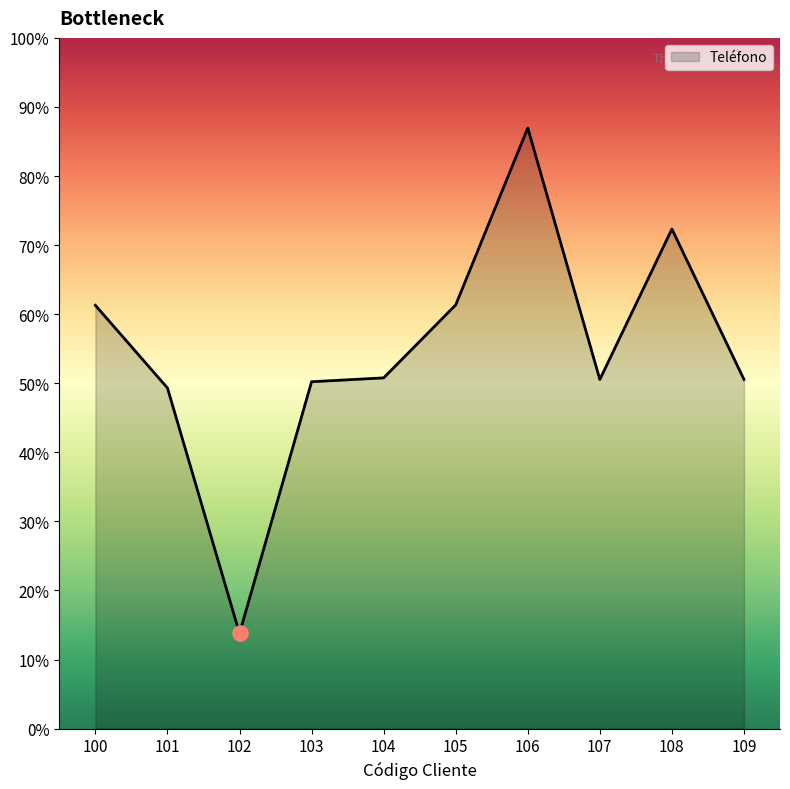

Does the chart have visible grid lines?

No